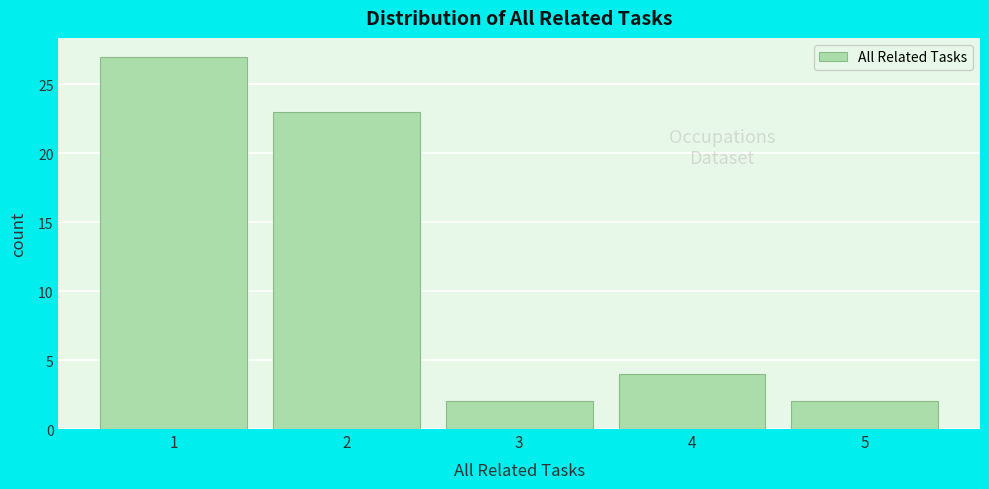

What is the height of the bar covering 4.5 to 5.5 on the x-axis? The values are not printed on the chart, so give them approximately, as read against the axis.

2